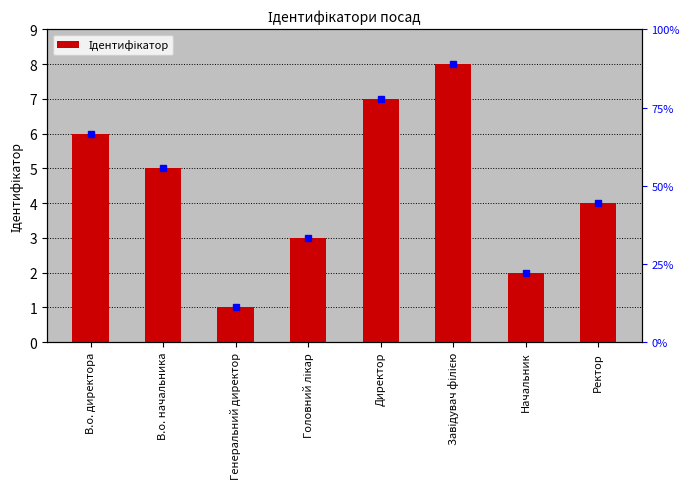

List the labels in order of value, smallest first.

Генеральний директор, Начальник, Головний лікар, Ректор, В.о. начальника, В.о. директора, Директор, Завідувач філією